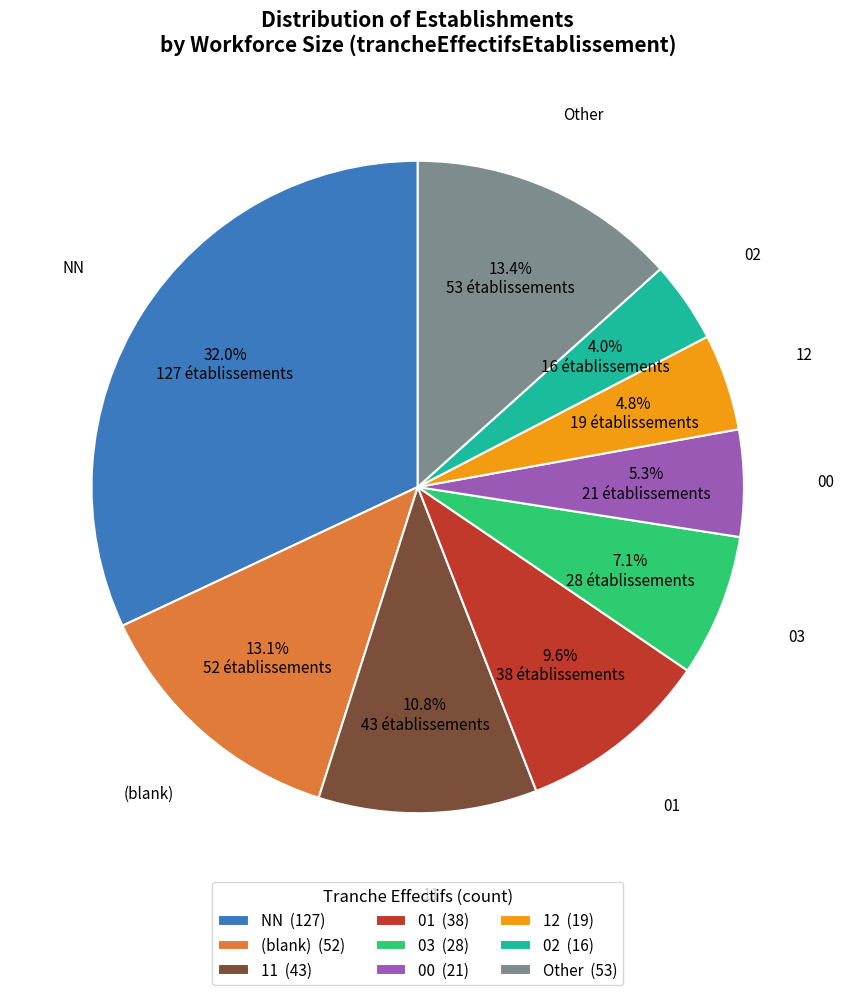

Approximately how many times larger is the value at 12 compared to (blank)?

0.4